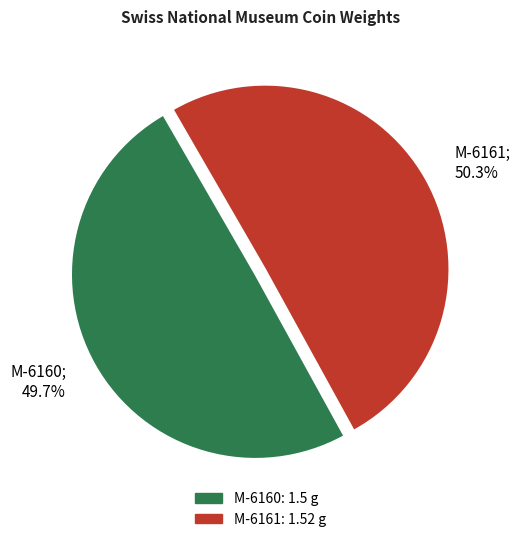

To the nearest percent, what percentage of the pie is M-6161?

50%